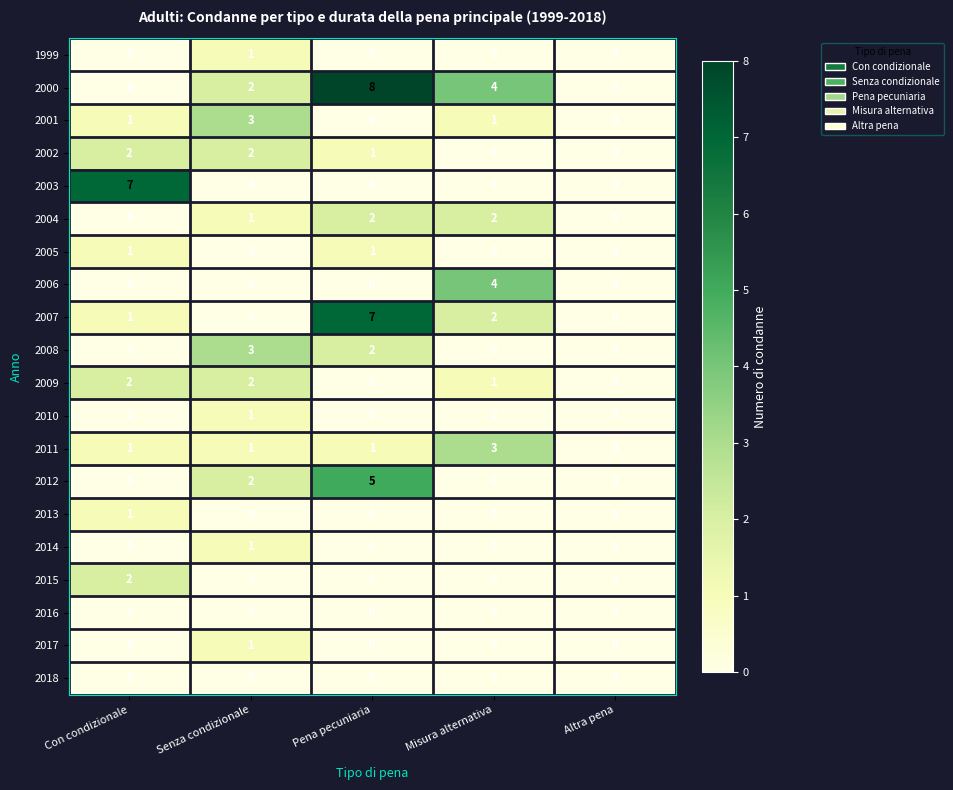

Which series has the largest total across all categories?

2000